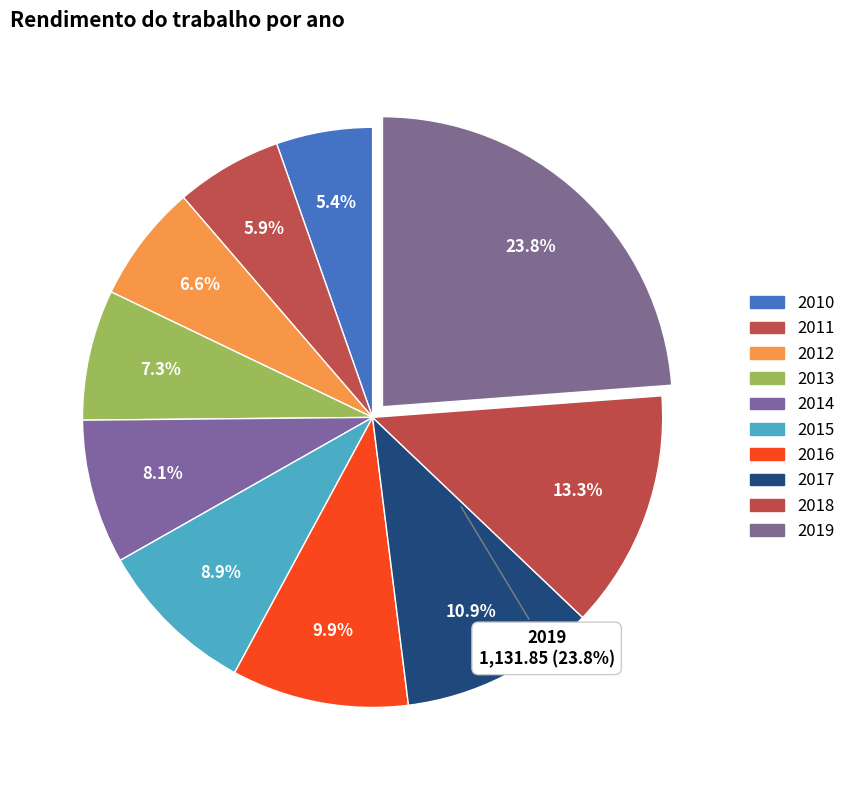

Between 2013 and 2012, which is larger?

2013